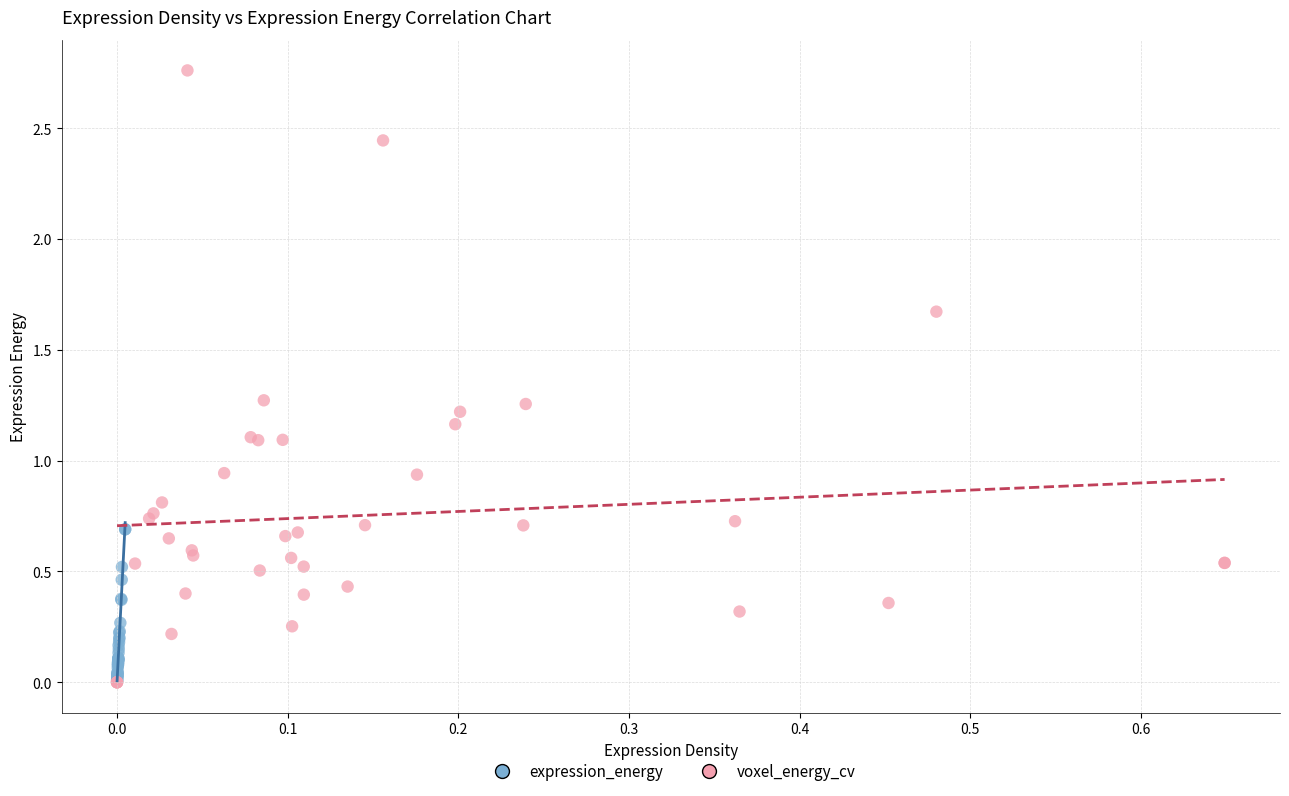

Which series has the largest Y range (max minus min)?

voxel_energy_cv